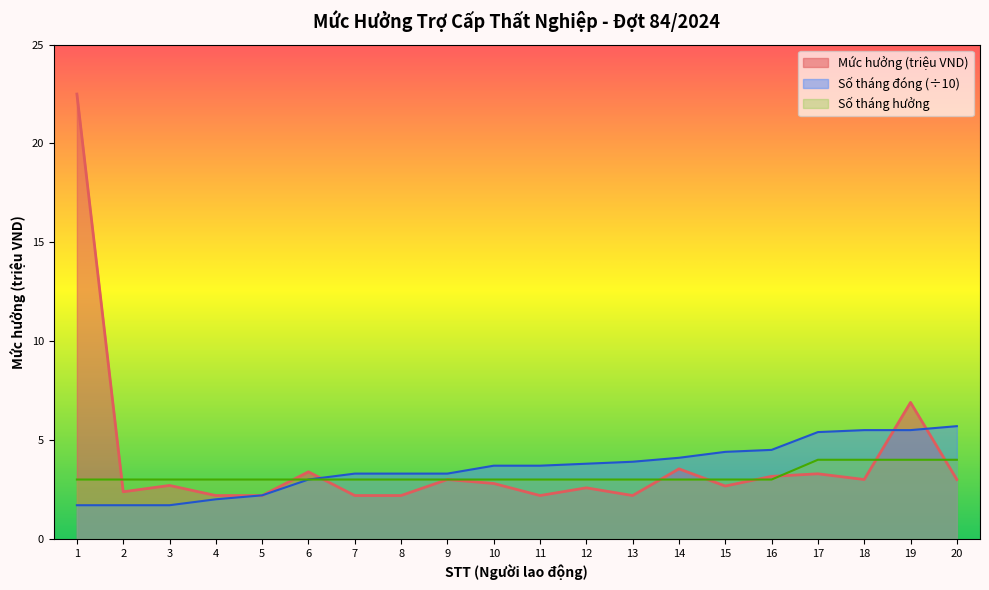

Reading left to right, extract all data points from this chart.

22.5	2.4	2.7	2.2	2.2	3.4	2.2	2.2	3.0	2.8	2.2	2.6	2.2	3.5	2.7	3.2	3.3	3.0	6.9	3.0